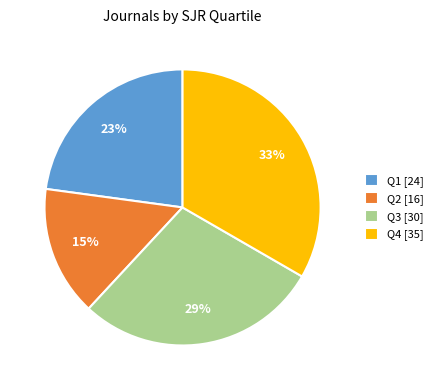

Count the number of slices in the pie.

4